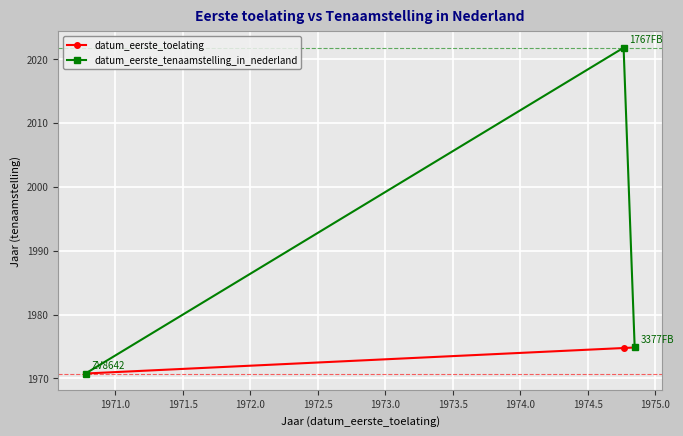

Which series has the largest range (max minus min)?

datum_eerste_tenaamstelling_in_nederland